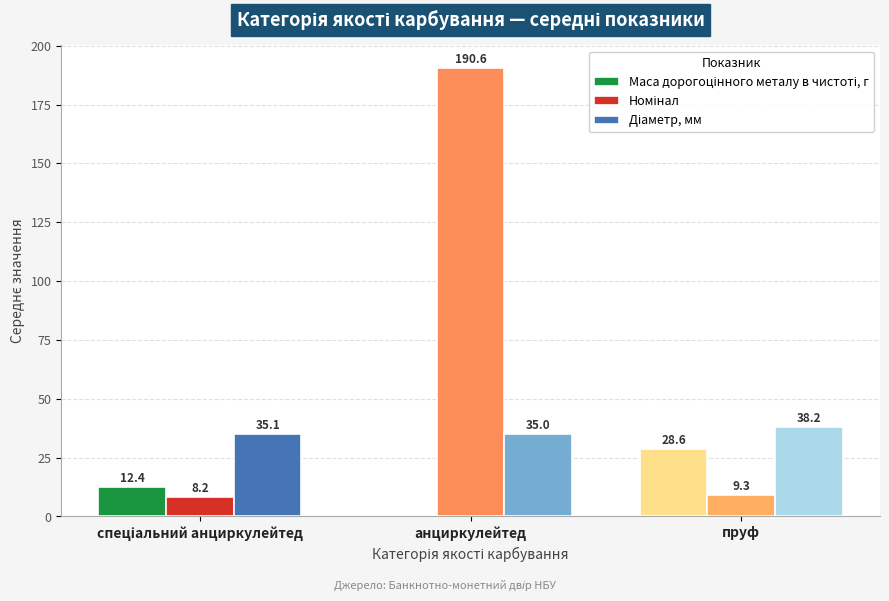

What is the total value across all series at пруф?

76.1